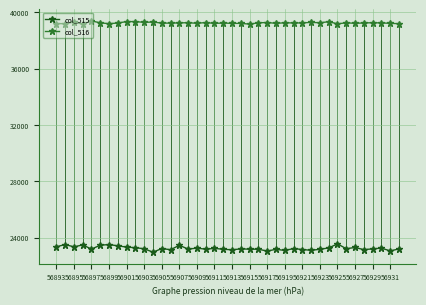

What is the value of the col_516 point at the 11th from the left?

39274